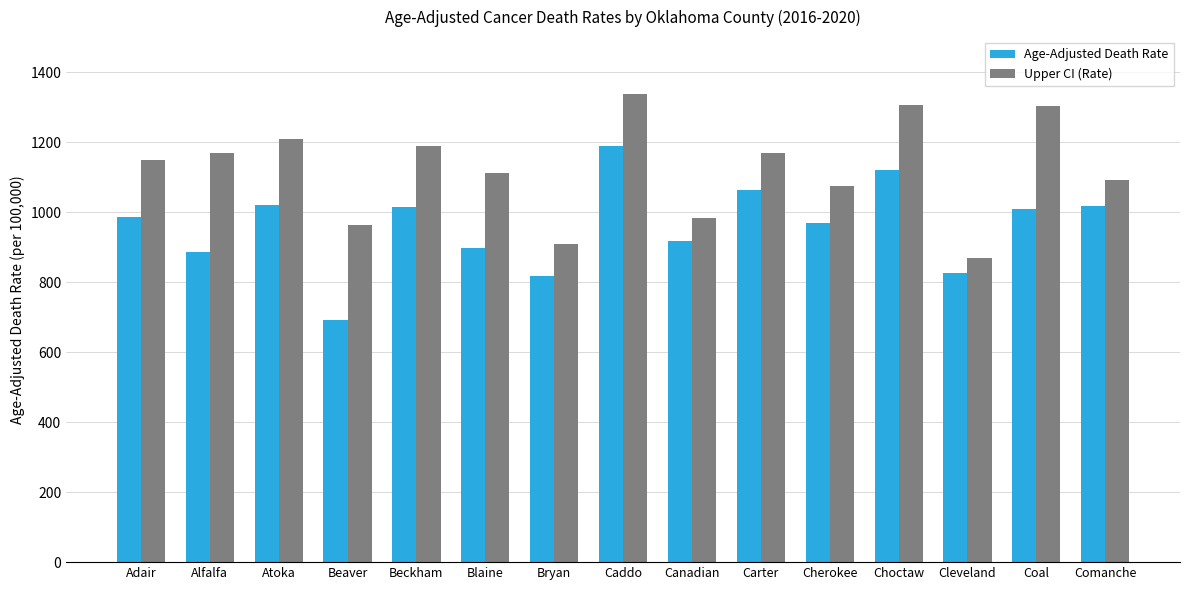

How many distinct data groups are displayed?

2